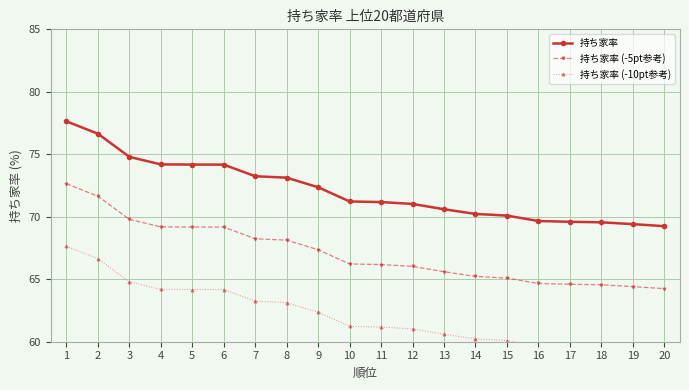

Which series has the largest total across all categories?

持ち家率